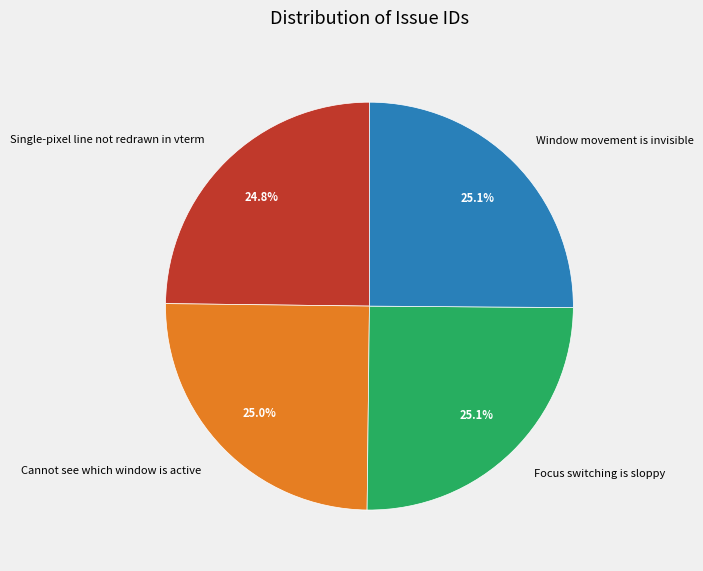

Combined, what portion of the pie is Focus switching is sloppy and Window movement is invisible?

50.2%